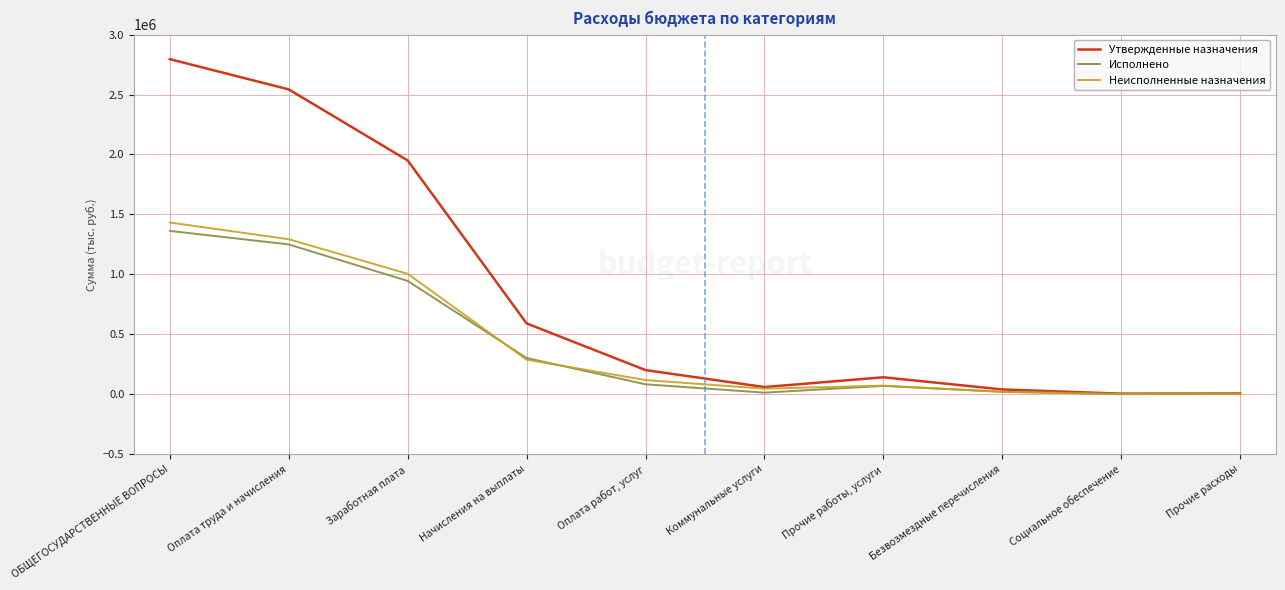

Rank the categories by Неисполненные назначения value from lowest to highest.

Социальное обеспечение, Прочие расходы, Безвозмездные перечисления, Коммунальные услуги, Прочие работы, услуги, Оплата работ, услуг, Начисления на выплаты, Заработная плата, Оплата труда и начисления, ОБЩЕГОСУДАРСТВЕННЫЕ ВОПРОСЫ